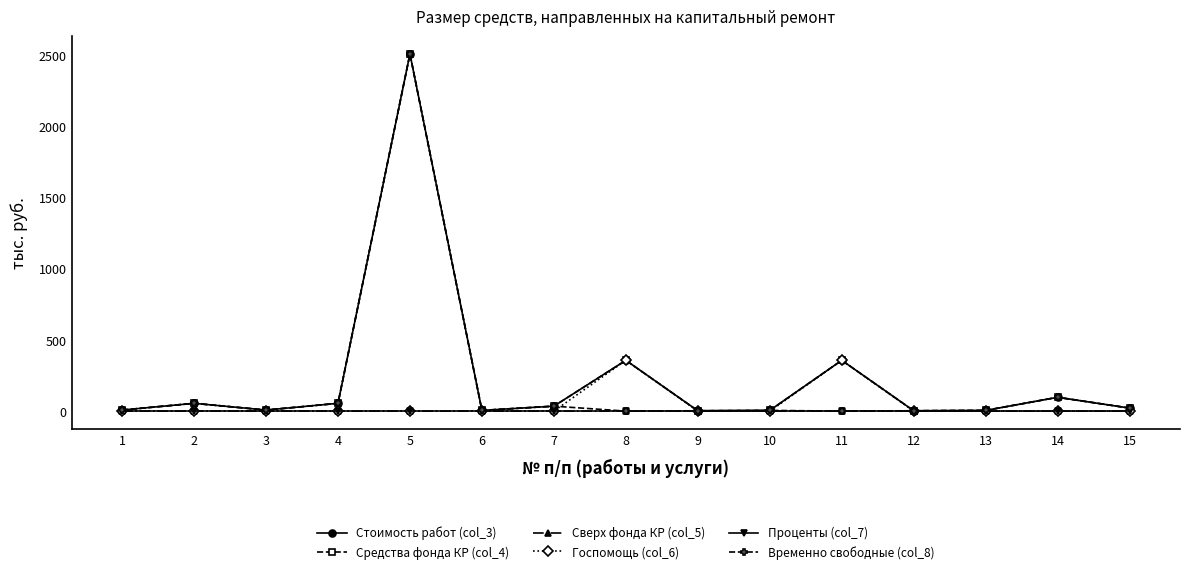

Does the chart have visible grid lines?

No